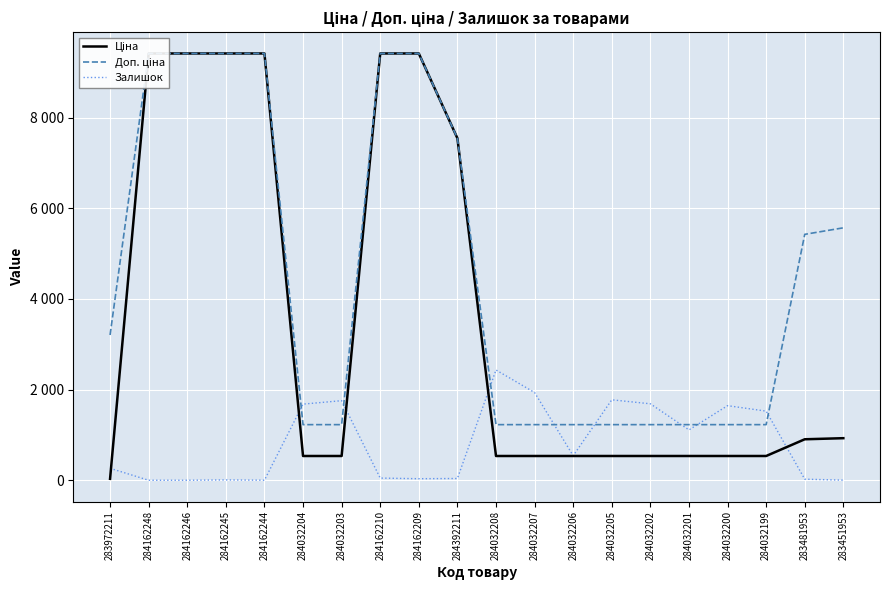

Reading left to right, transcribe all the data shown in this chart.

Ціна: 283972211=32.0	284162248=9416.9	284162246=9416.9	284162245=9416.9	284162244=9416.9	284032204=535.4	284032203=535.4	284162210=9416.9	284162209=9416.9	284392211=7545.9	284032208=535.4	284032207=535.4	284032206=535.4	284032205=535.4	284032202=535.4	284032201=535.4	284032200=535.4	284032199=535.4	283481953=904.3	283451953=928.3
Доп. ціна: 283972211=3205.0	284162248=9416.9	284162246=9416.9	284162245=9416.9	284162244=9416.9	284032204=1227.2	284032203=1227.2	284162210=9416.9	284162209=9416.9	284392211=7545.9	284032208=1227.2	284032207=1227.2	284032206=1227.2	284032205=1227.2	284032202=1227.2	284032201=1227.2	284032200=1227.2	284032199=1227.2	283481953=5425.9	283451953=5569.9
Залишок: 283972211=264.0	284162248=0.0	284162246=0.0	284162245=7.0	284162244=1.0	284032204=1680.0	284032203=1756.0	284162210=48.0	284162209=34.0	284392211=39.0	284032208=2433.0	284032207=1936.0	284032206=541.0	284032205=1775.0	284032202=1687.0	284032201=1111.0	284032200=1646.0	284032199=1525.0	283481953=24.0	283451953=2.0